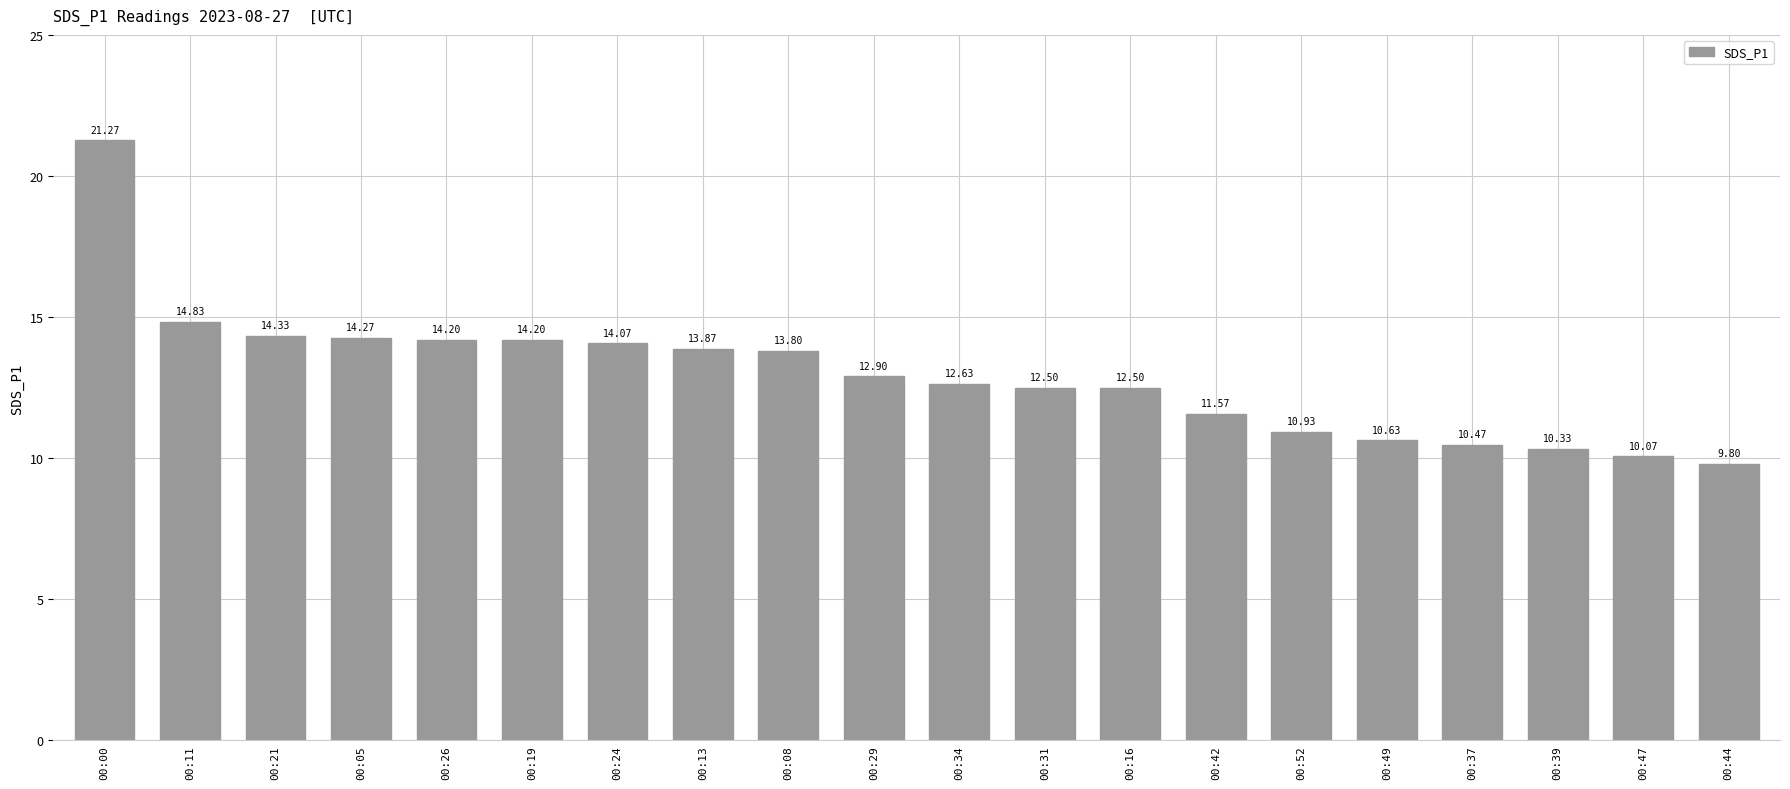

Are the bars grouped side by side (vs. stacked)?

No